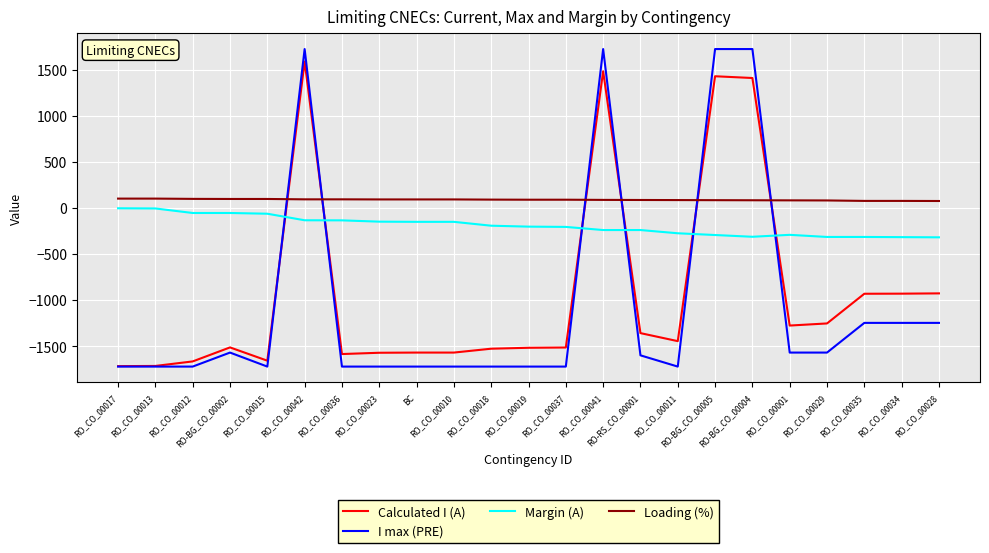

True or false: Calculated I (A) has more than 0 points higher than both neighbors.

True